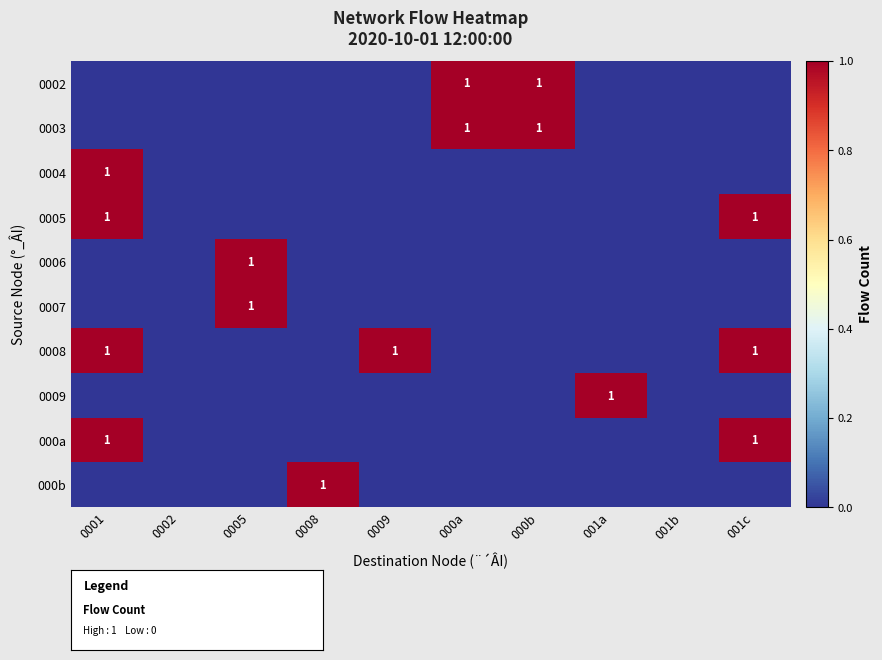

Which has a higher value, 0001 or 0009?

0001